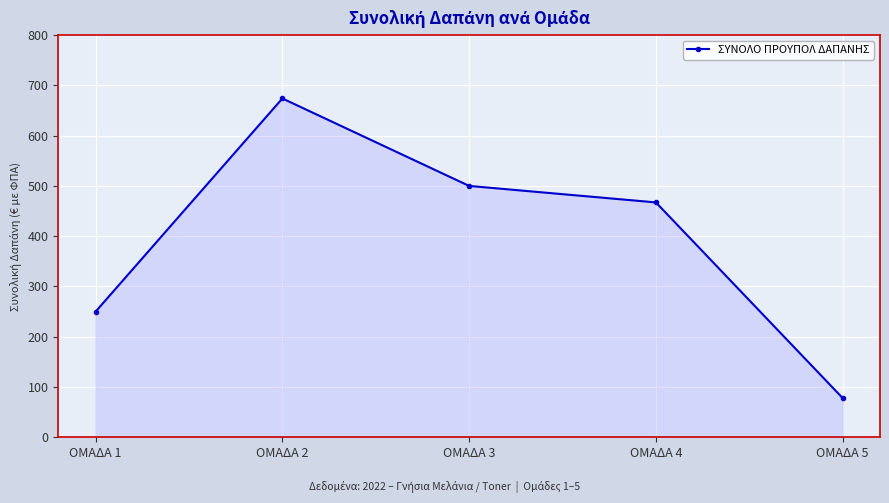

List the labels in order of value, smallest first.

ΟΜΑΔΑ 5, ΟΜΑΔΑ 1, ΟΜΑΔΑ 4, ΟΜΑΔΑ 3, ΟΜΑΔΑ 2